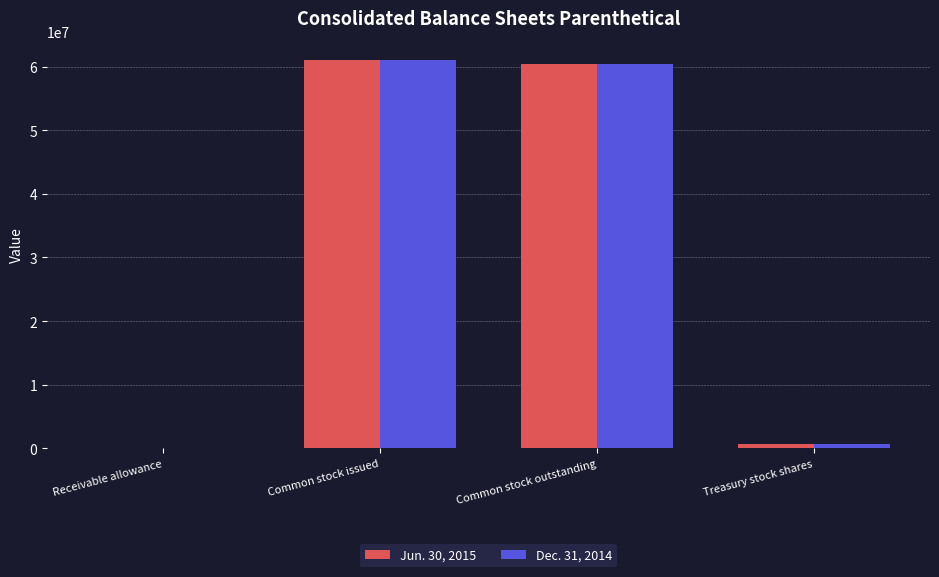

Are the bars grouped side by side (vs. stacked)?

Yes